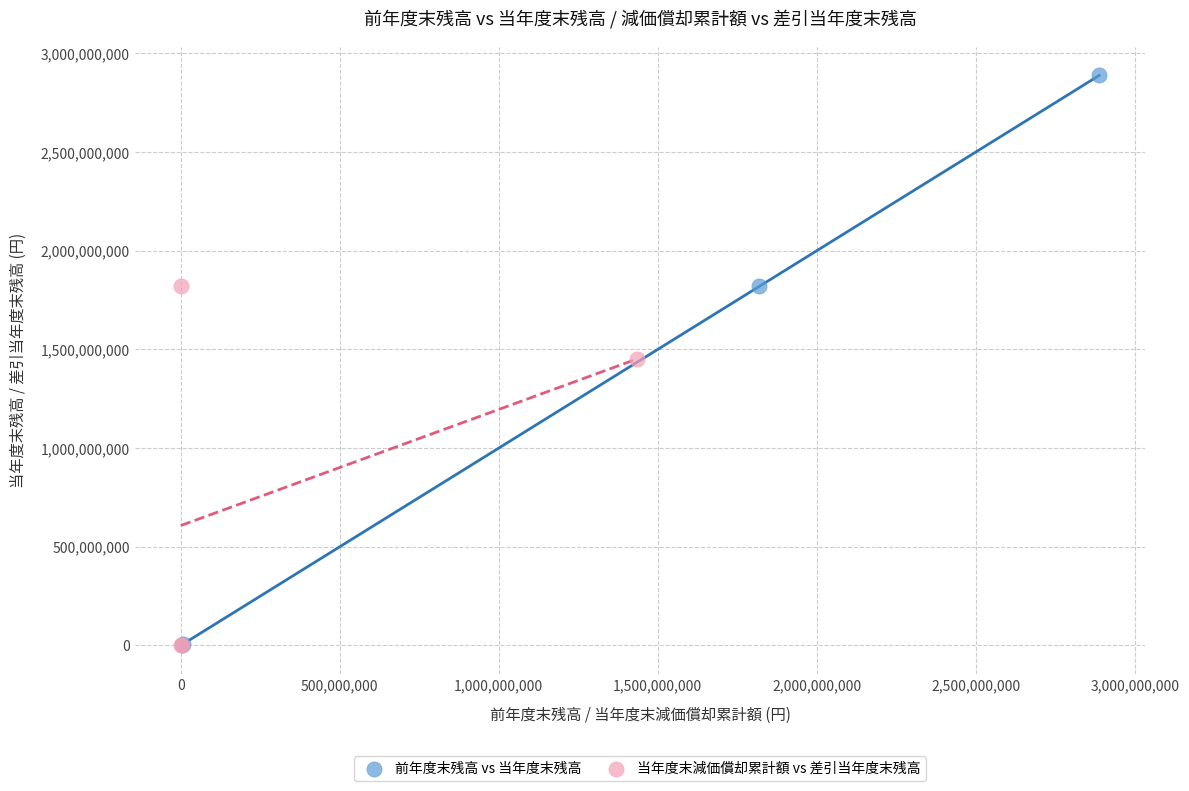

Which series reaches the maximum Y coordinate?

前年度末残高 vs 当年度末残高